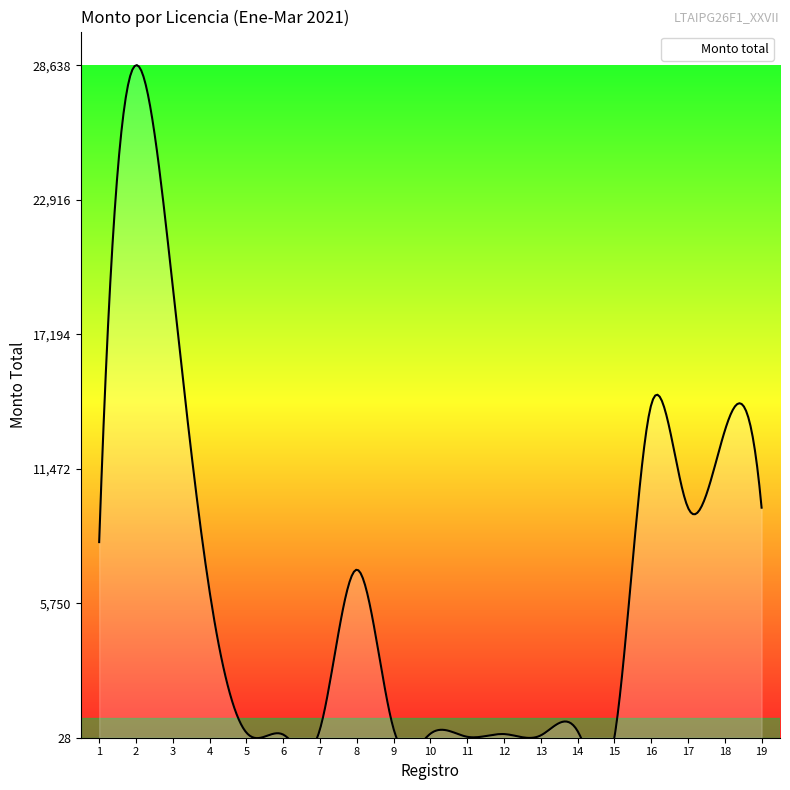

Is the value of Monto total at 2 greater than the value of Record at 13?

Yes